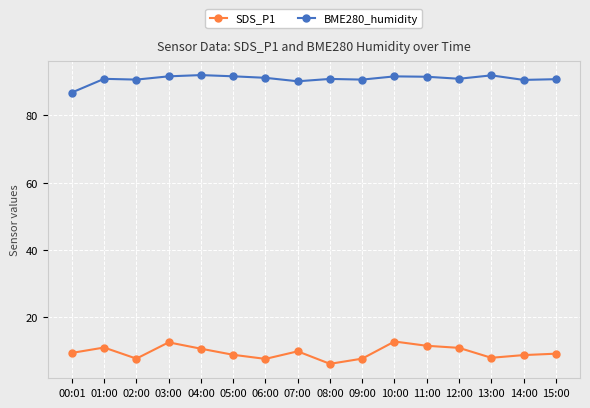

The BME280_humidity series shows 86.8 at 00:01. True or false?

True